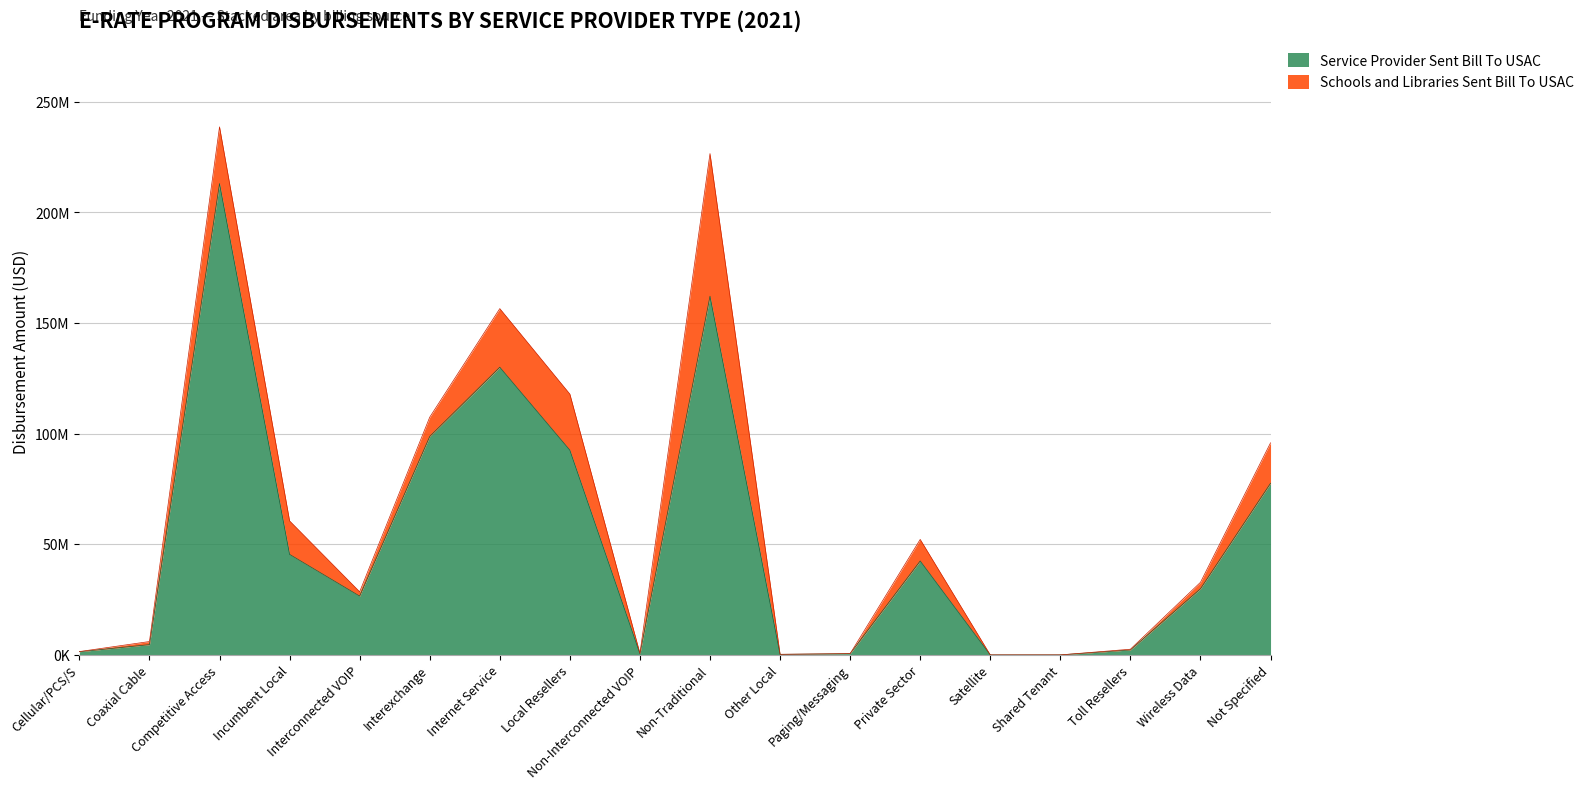

What is the difference between the values at Local Resellers and Coaxial Cable?

87890809.4